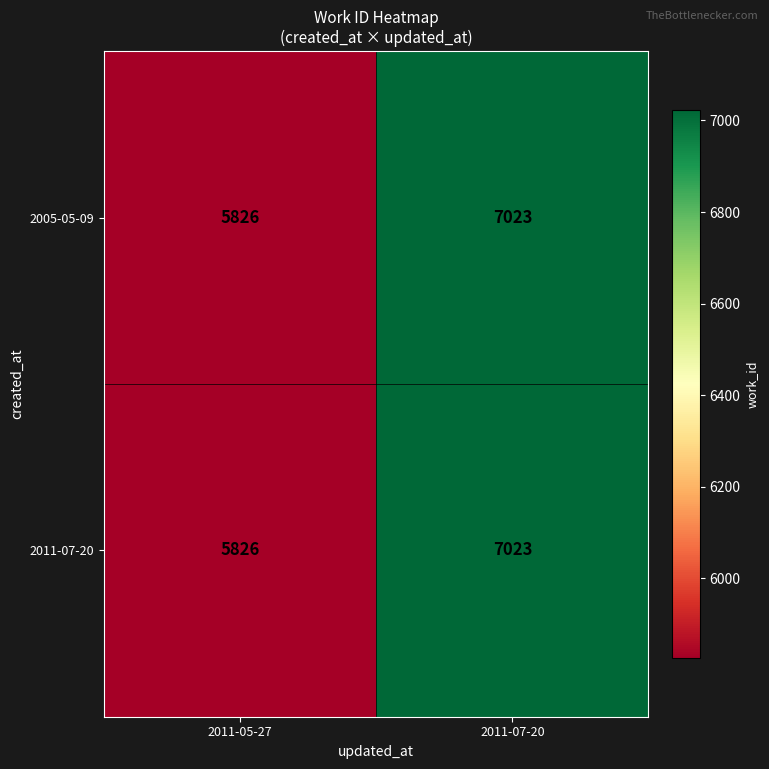

What is the sum of the 2011-07-20 values at 2011-05-27 and 2011-07-20?

12849